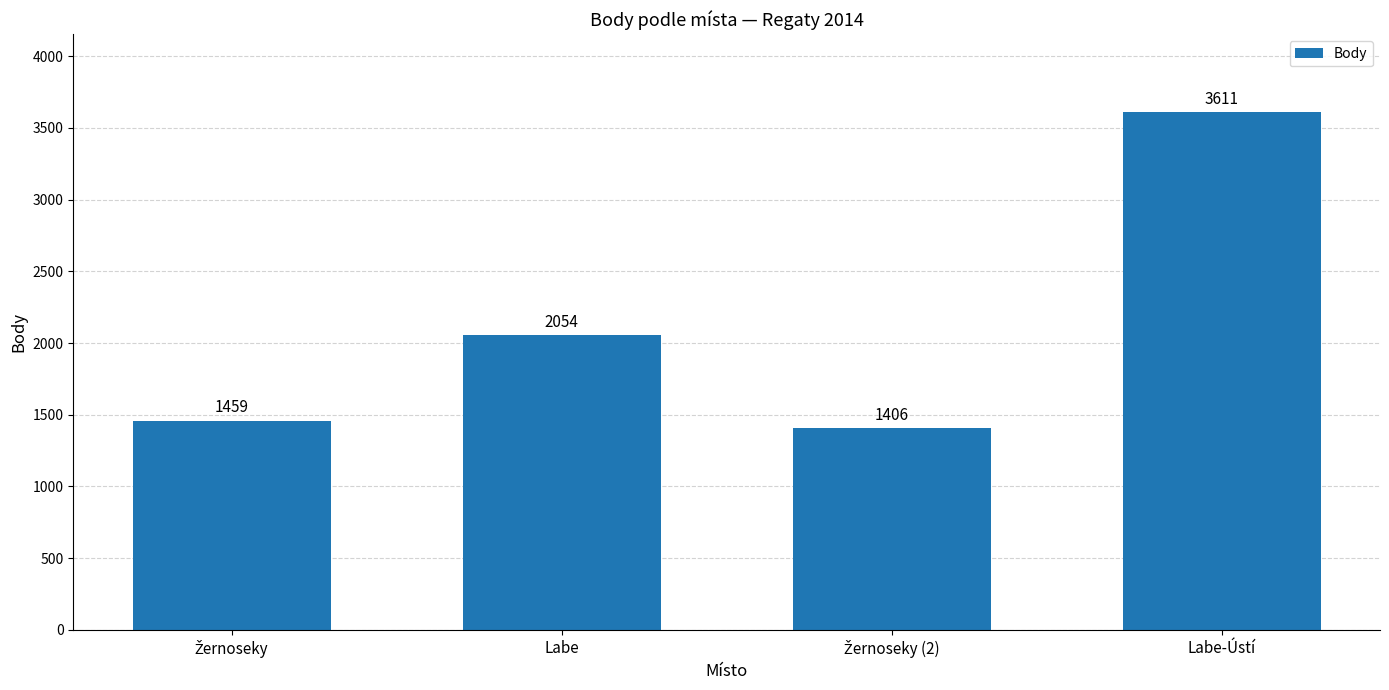

Reading left to right, transcribe all the data shown in this chart.

1459	2054	1406	3611